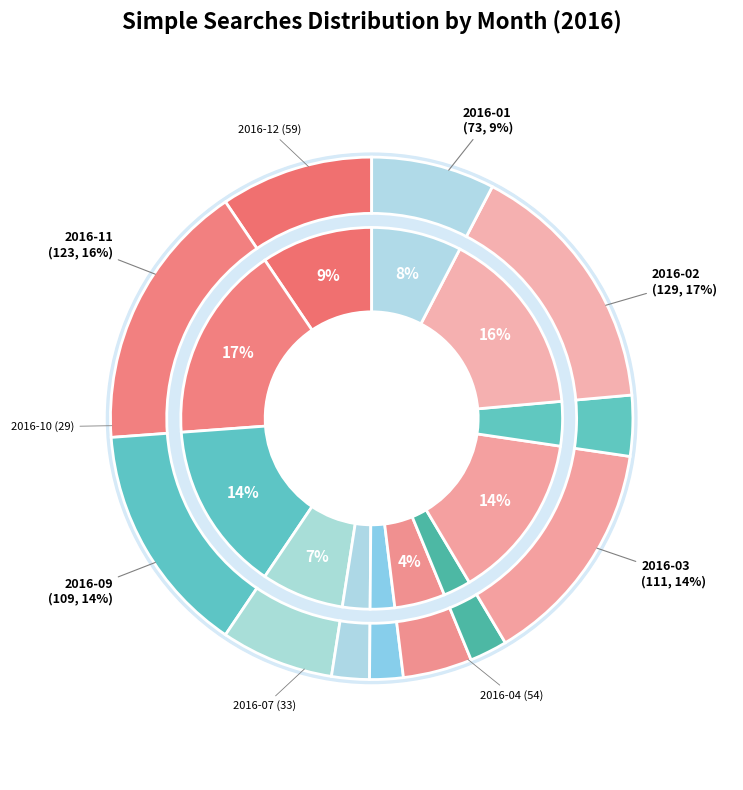

Does 2016-02 represent more than half of the total?

No